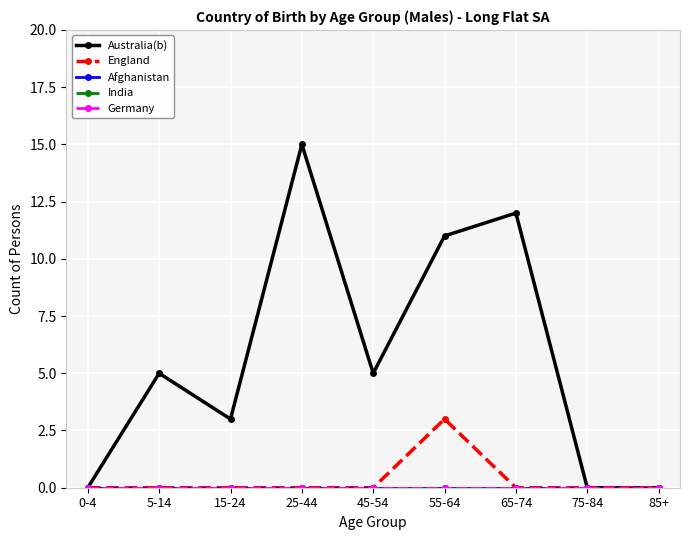

True or false: Australia(b) has a value of 3 at 15-24.

True